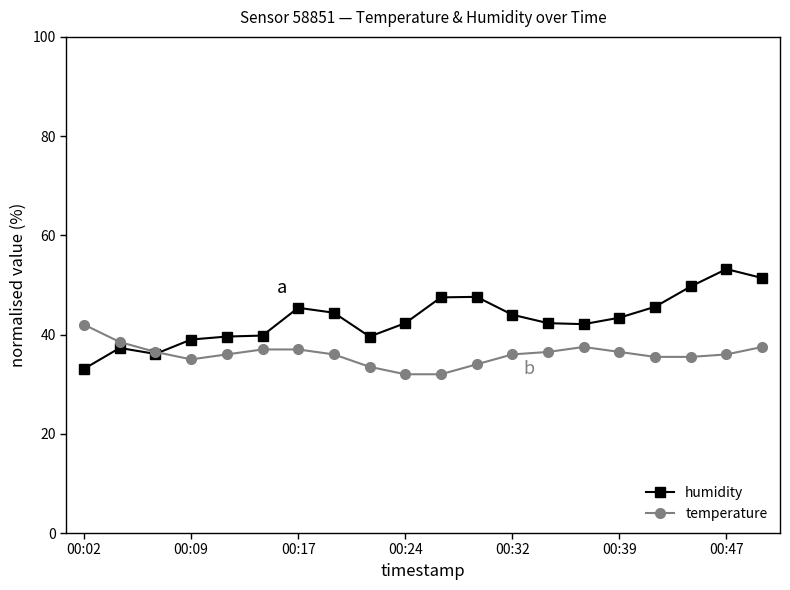

What is the maximum value for humidity?

53.2